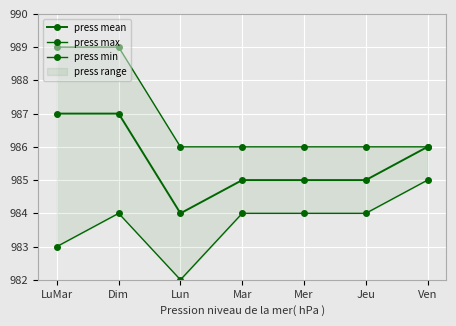

Which category has the highest value across all series?

LuMar